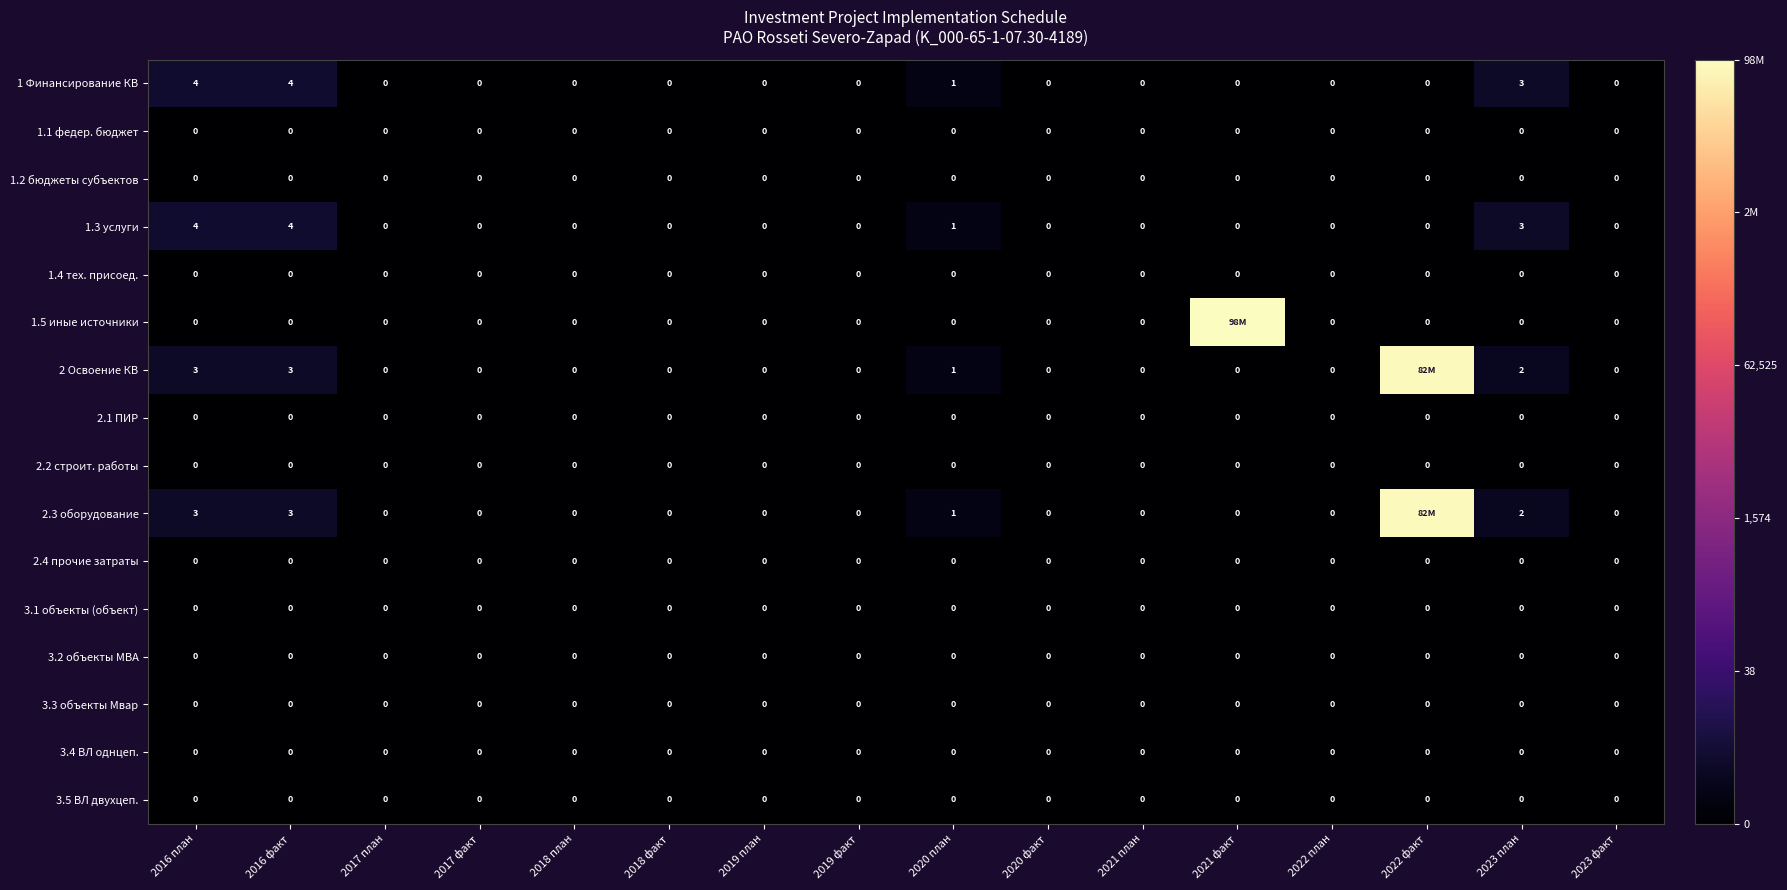

Is the value of 3.1 объекты (объект) at 2017 план greater than the value of 3.5 ВЛ двухцеп. at 2023 план?

No